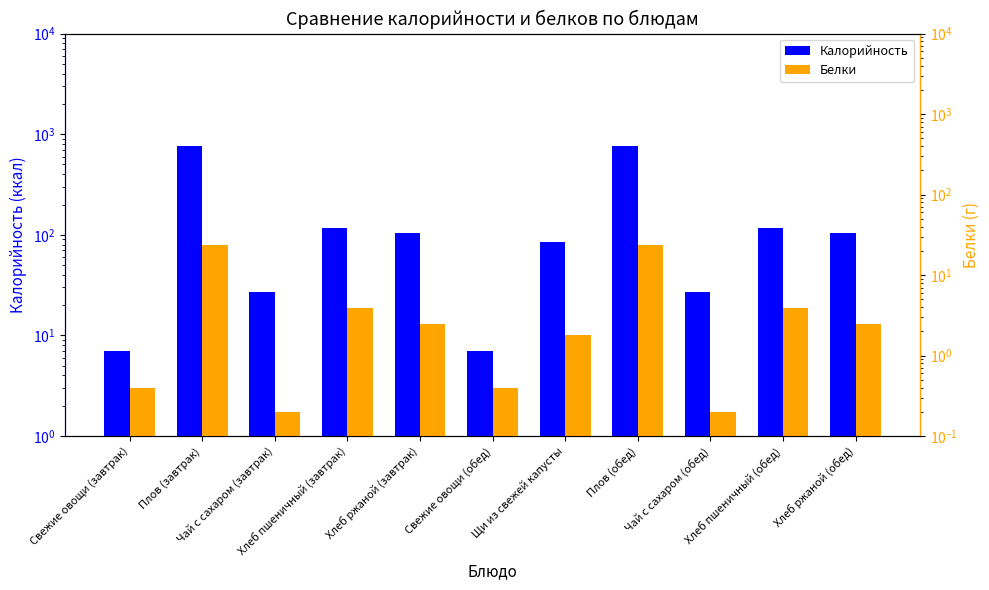

What is the label of the 7th bar from the right?

Хлеб ржаной (завтрак)